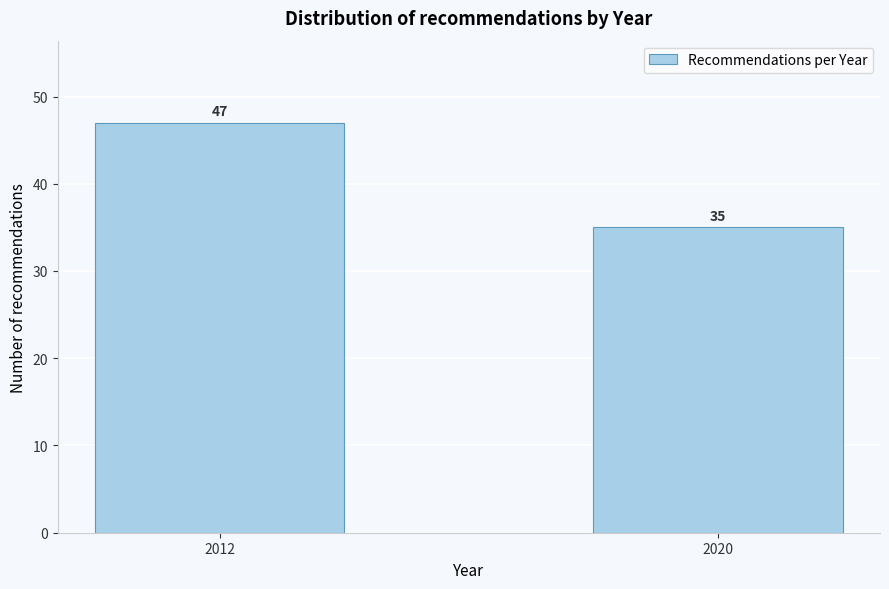

Reading left to right, extract all data points from this chart.

47	35